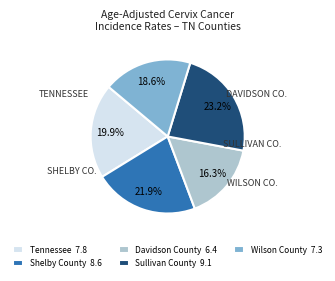

To the nearest percent, what is the average slice percentage?

20%